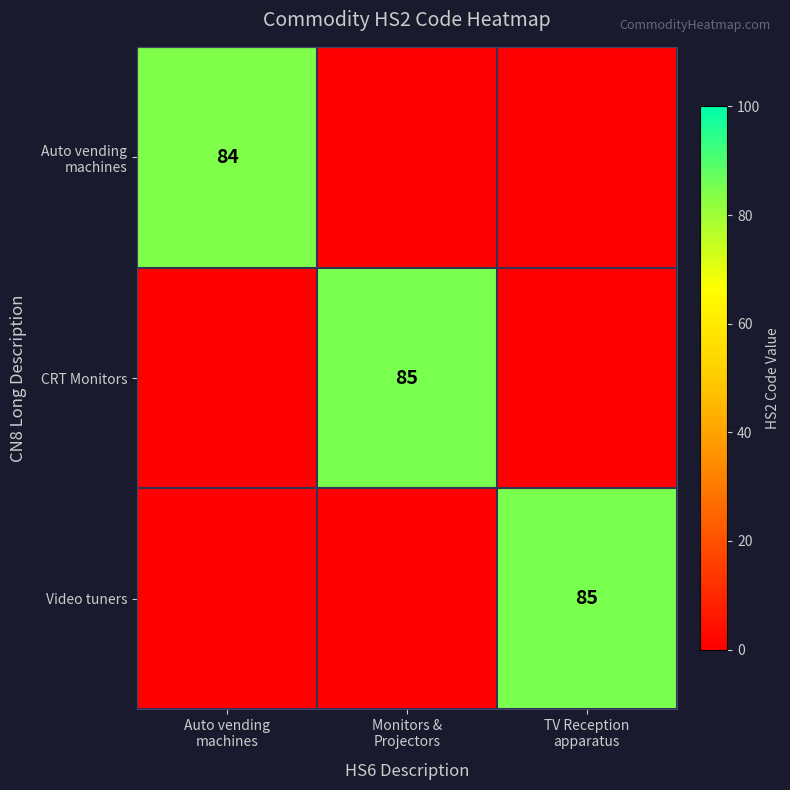

List the labels in order of CRT Monitors value, smallest first.

Auto vending machines, TV Reception apparatus, Monitors & Projectors